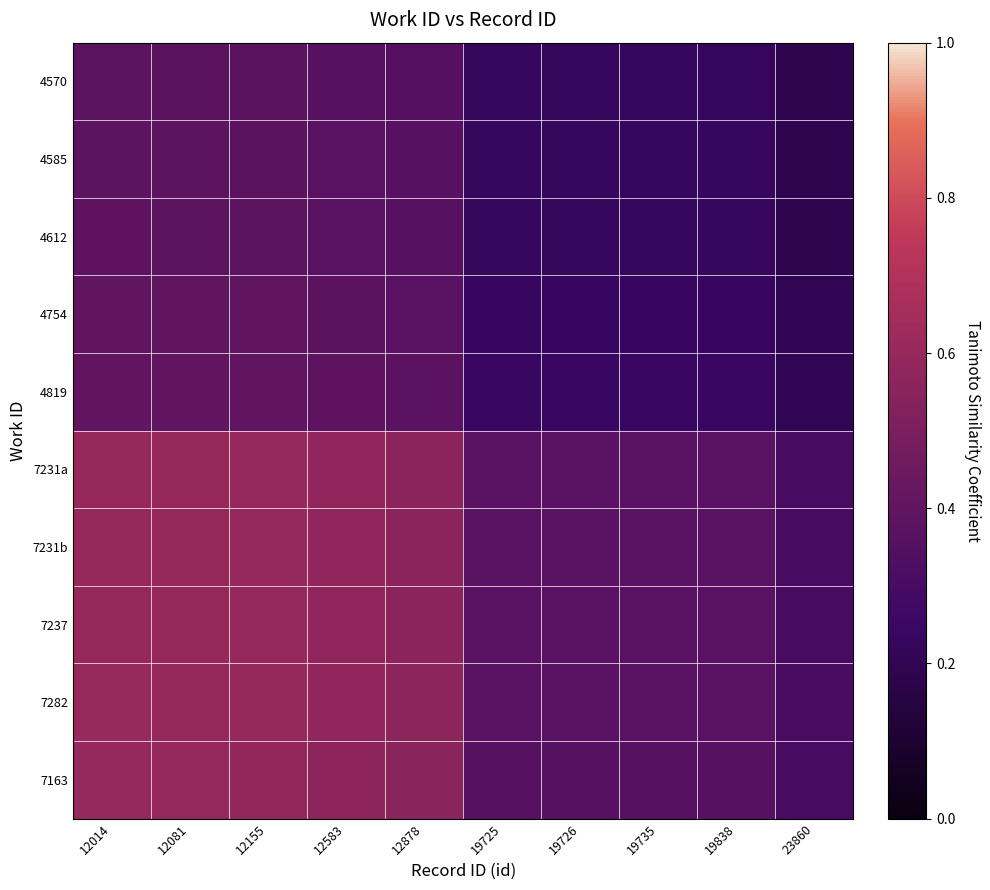

List the series in order of their peak value, lowest first.

4570, 4585, 4612, 4754, 4819, 7163, 7231a, 7231b, 7237, 7282